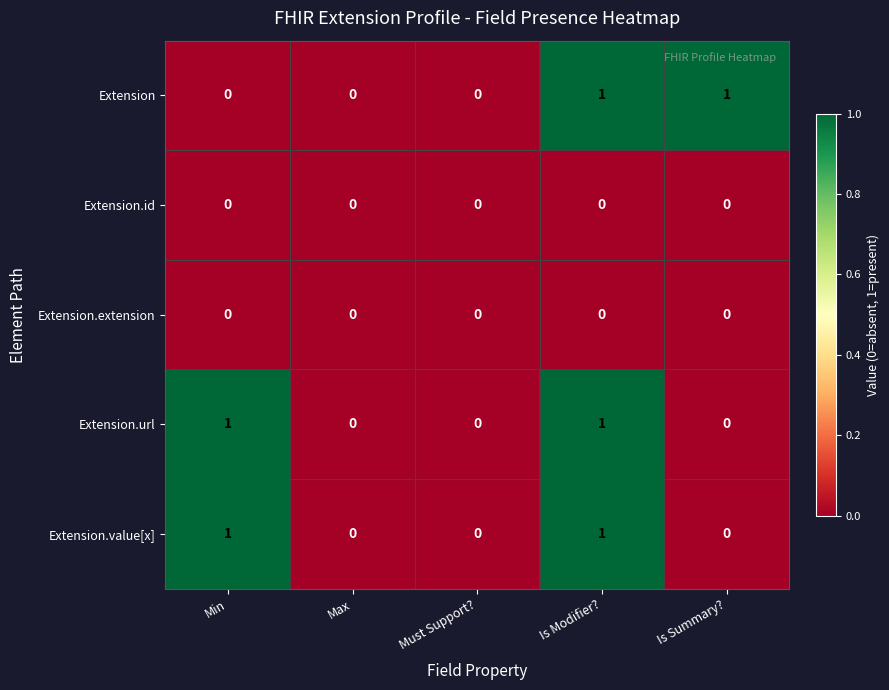

Reading right to left, list all the values displayed in this chart.

Extension: Is Summary?=1	Is Modifier?=1	Must Support?=0	Max=0	Min=0
Extension.id: Is Summary?=0	Is Modifier?=0	Must Support?=0	Max=0	Min=0
Extension.extension: Is Summary?=0	Is Modifier?=0	Must Support?=0	Max=0	Min=0
Extension.url: Is Summary?=0	Is Modifier?=1	Must Support?=0	Max=0	Min=1
Extension.value[x]: Is Summary?=0	Is Modifier?=1	Must Support?=0	Max=0	Min=1